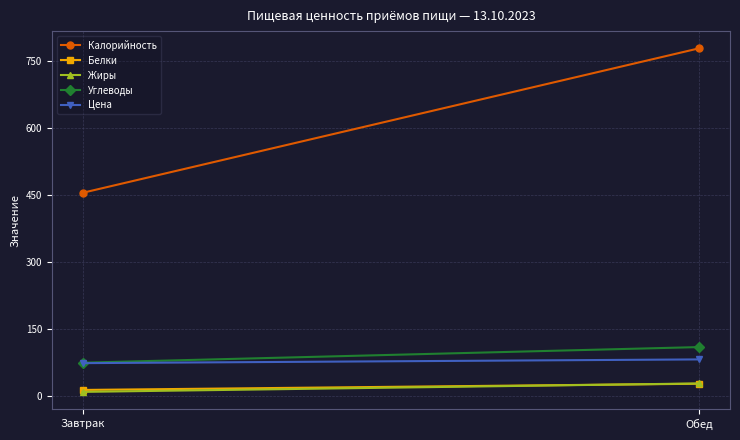

List the series in order of their peak value, lowest first.

Белки, Жиры, Цена, Углеводы, Калорийность